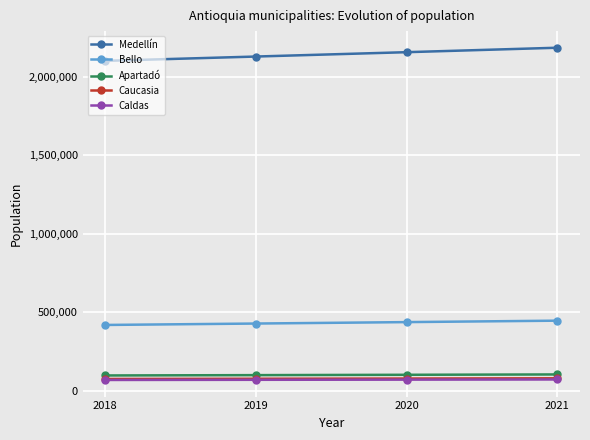

What is the average value of the Caldas series?

68815